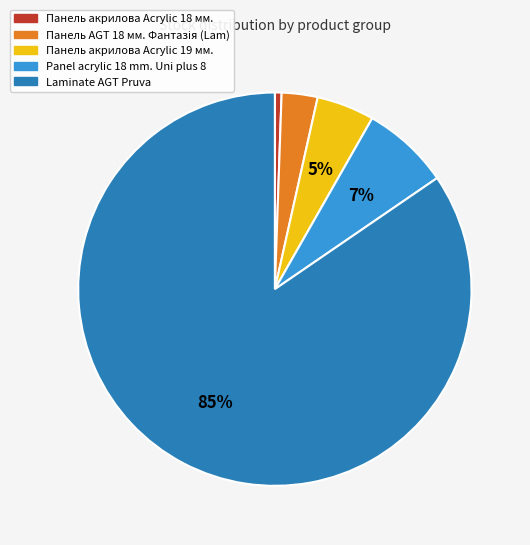

To the nearest percent, what is the average slice percentage?

20%